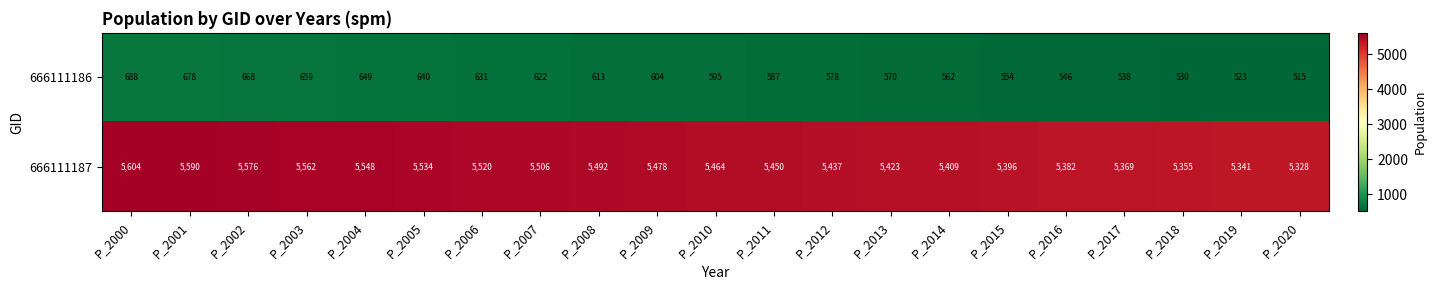

What is the total value across all series at P_2000?

6292